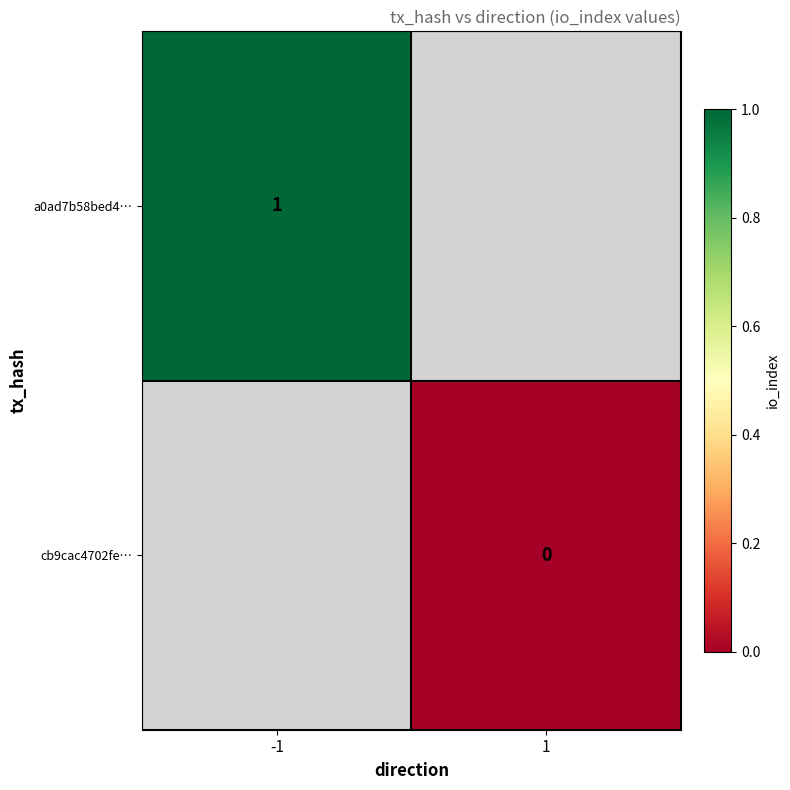

True or false: a0ad7b58bed4… has a value of 2 at -1.

False